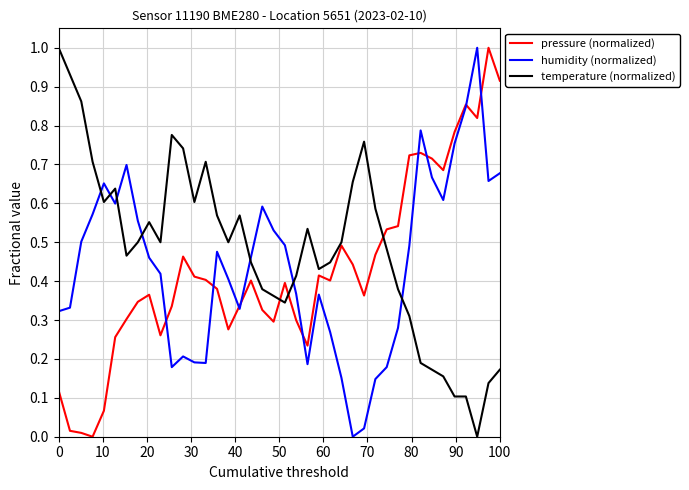

At how many categories does at least one series exceed 0?

40